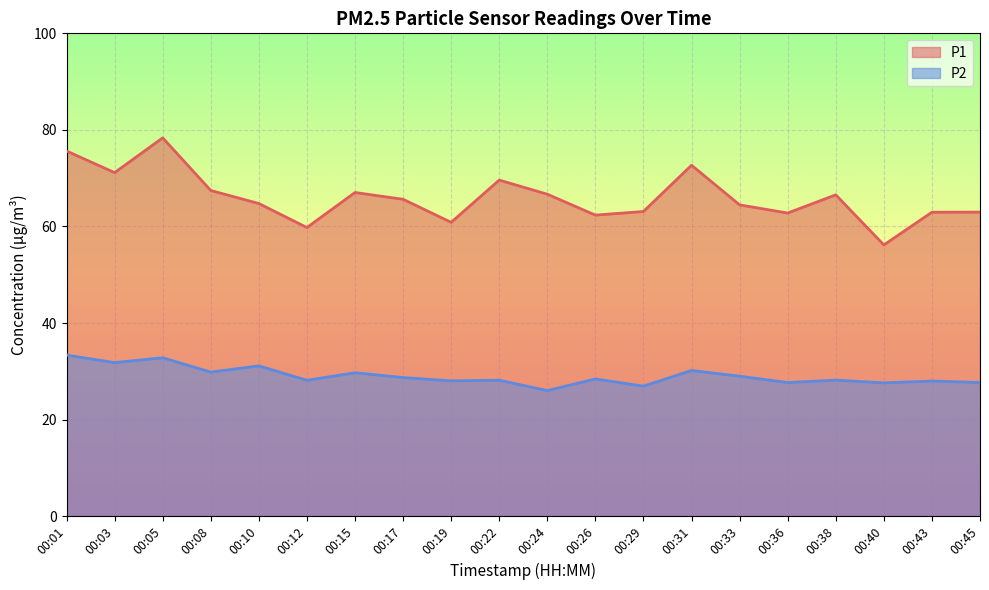

At which label does P2 first exceed 28?

00:01